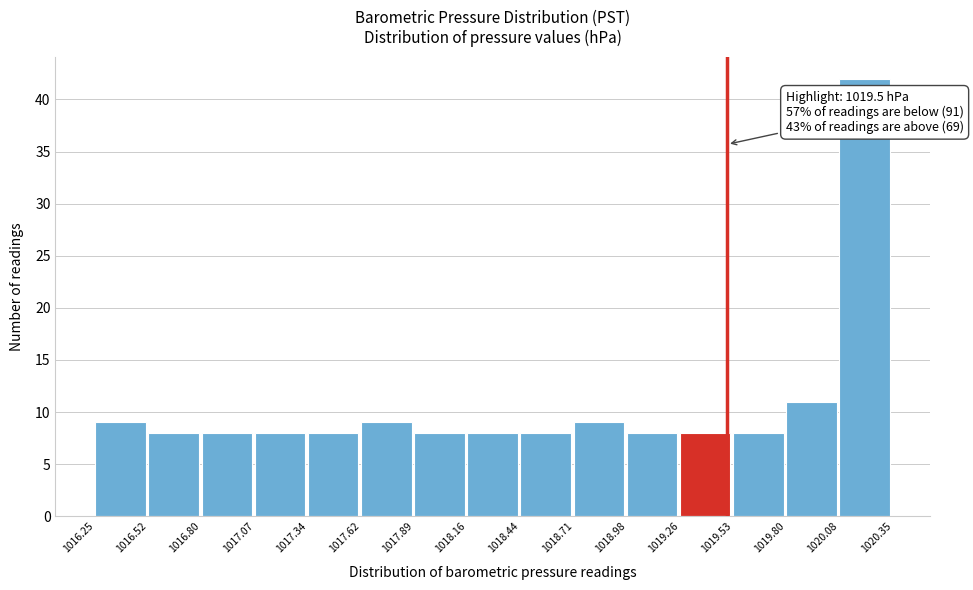

Over which range of the x-axis is the bar tallest?

1020.08 to 1020.35